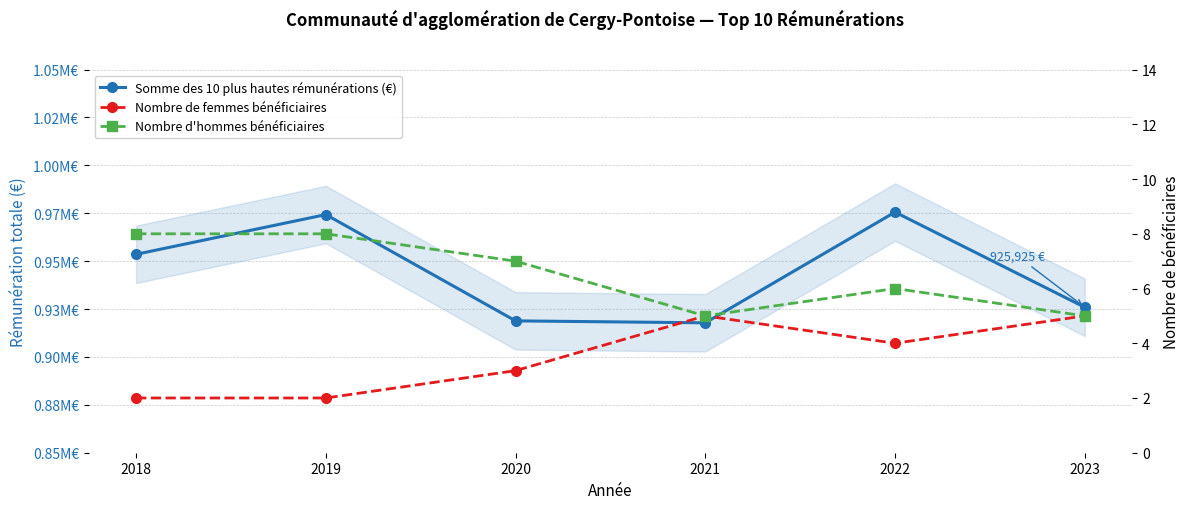

True or false: Nombre de femmes bénéficiaires and Nombre d'hommes bénéficiaires cross at least once.

False